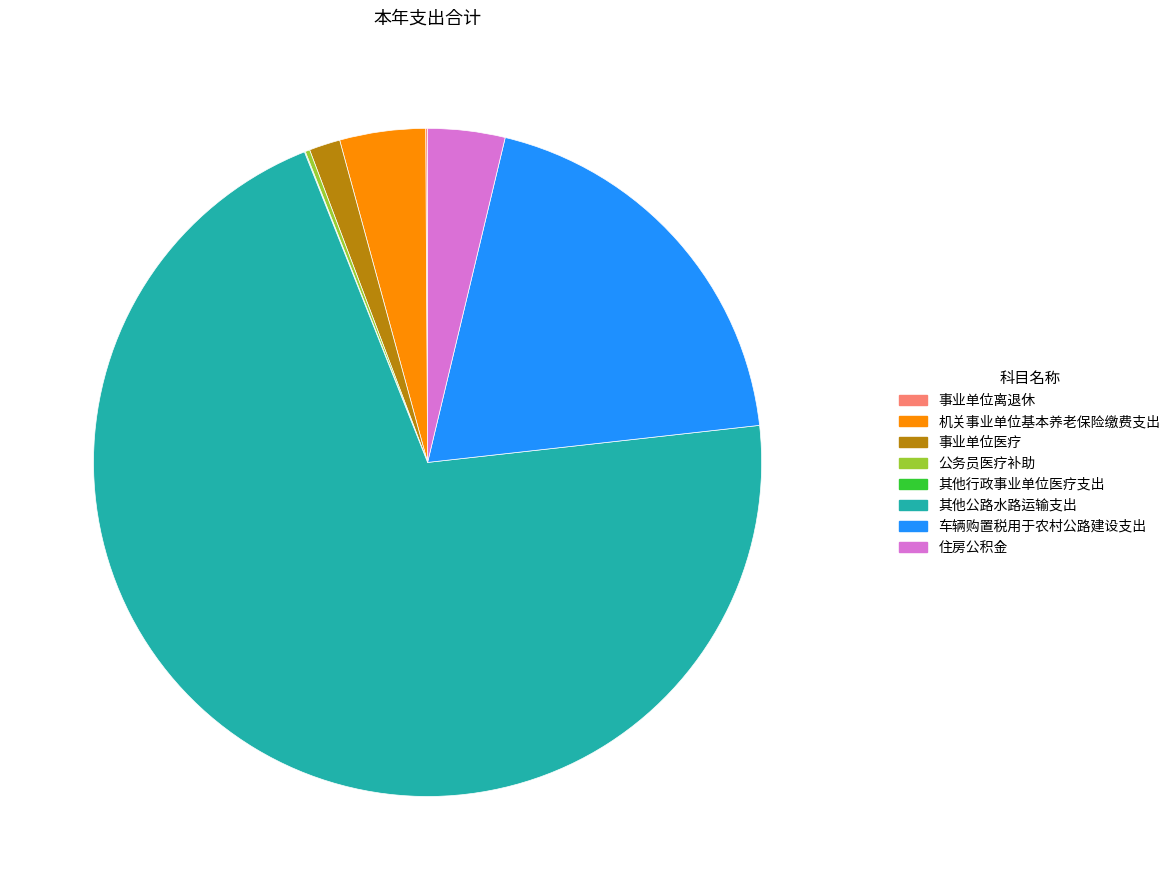

Is there a majority slice in this chart?

Yes